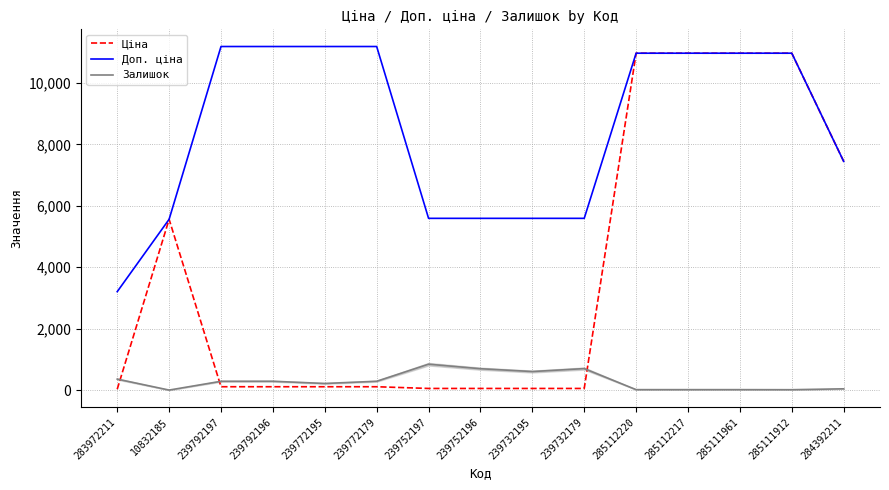

Between which two adjacent categories do Ціна and Залишок first intersect?

283972211 and 10832185